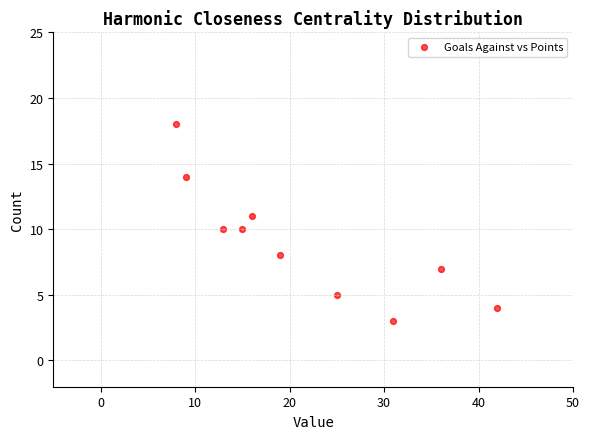

What is the range of X values (max minus min)?

34